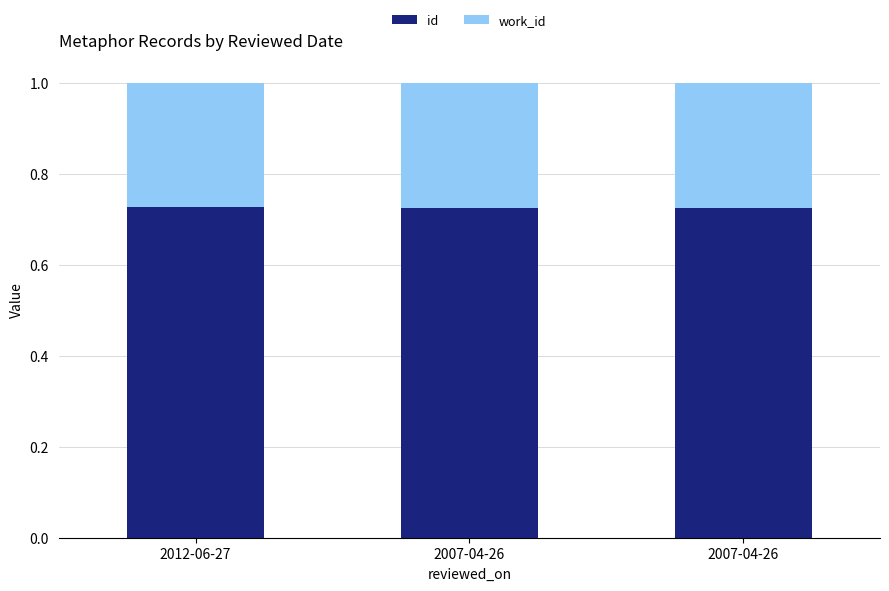

At which label is work_id closest to 0?

2012-06-27